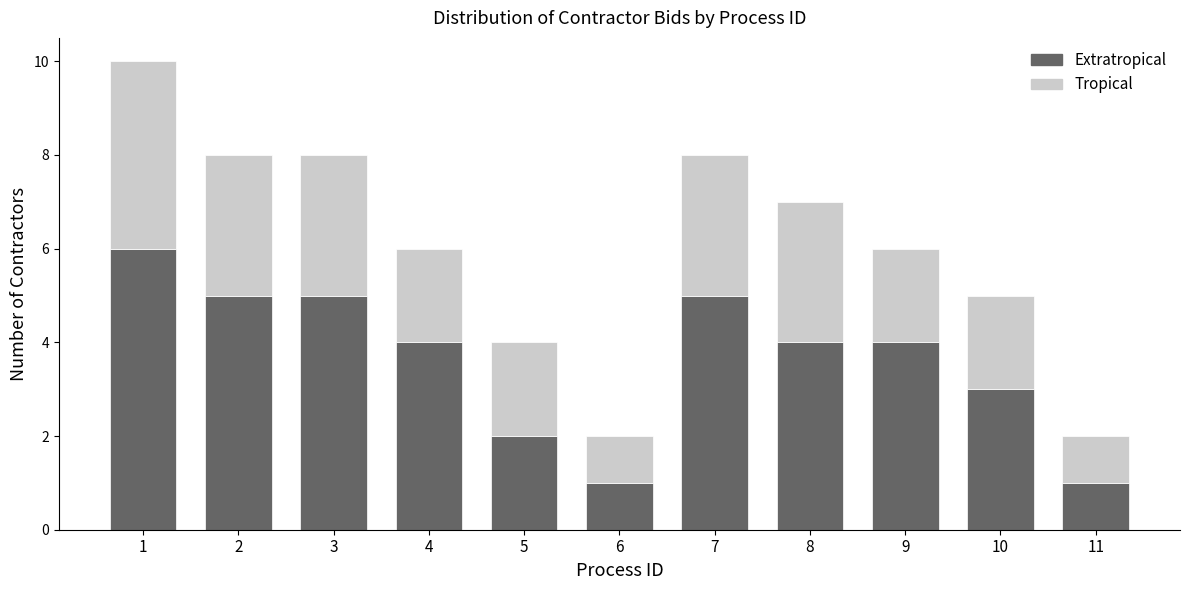

Reading right to left, list the values for the Extratropical series.

11=1	10=3	9=4	8=4	7=5	6=1	5=2	4=4	3=5	2=5	1=6